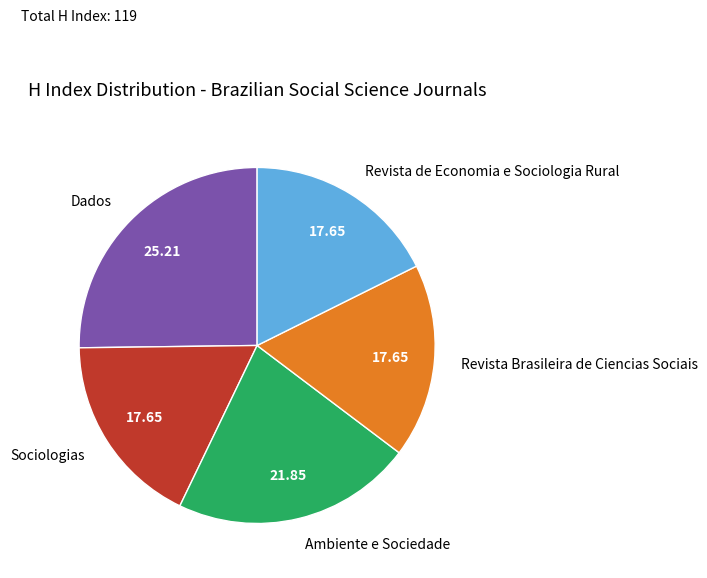

Which slice is the largest?

Dados